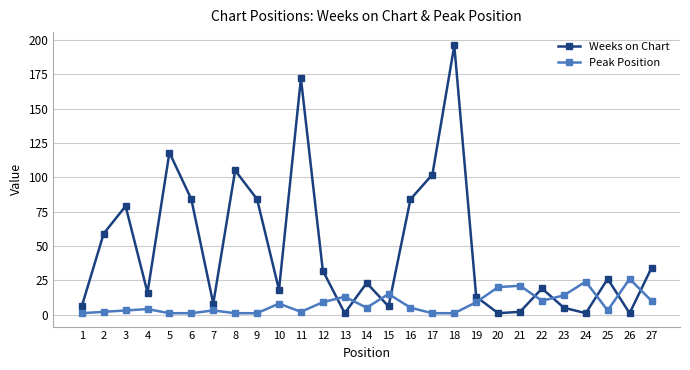

At which label does Weeks on Chart first exceed 23?

2